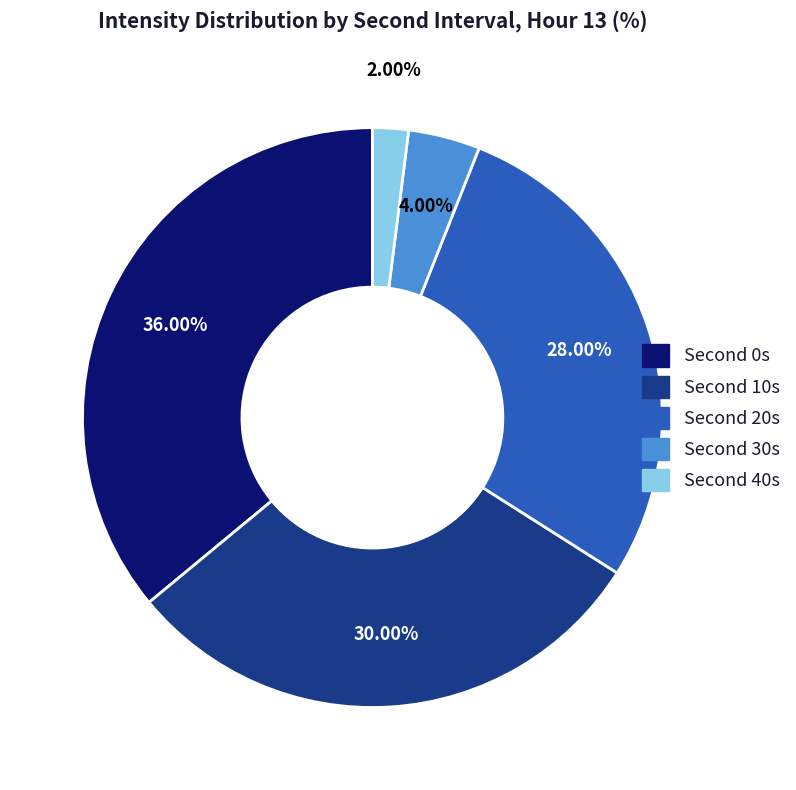

Is there a majority slice in this chart?

No